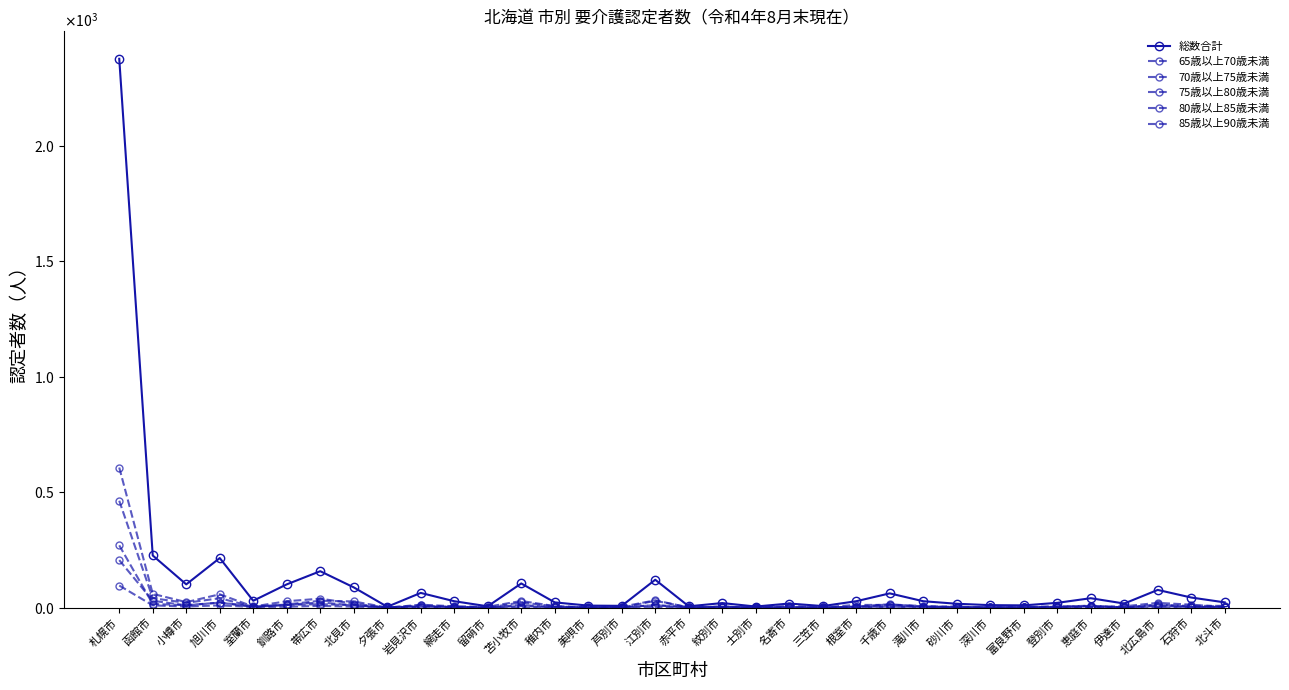

Which series ends up on top after the final intersection of 75歳以上80歳未満 and 80歳以上85歳未満?

80歳以上85歳未満